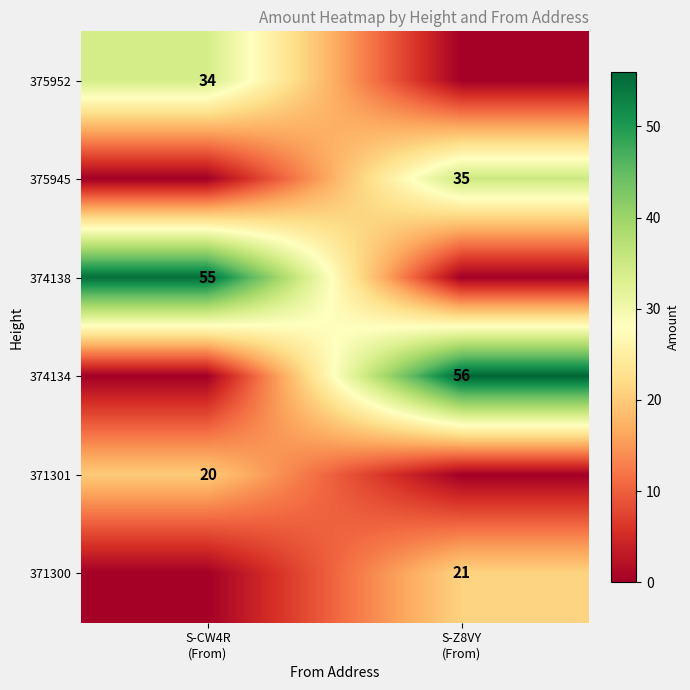

What is the total value across all series at S-CW4R
(From)?

109